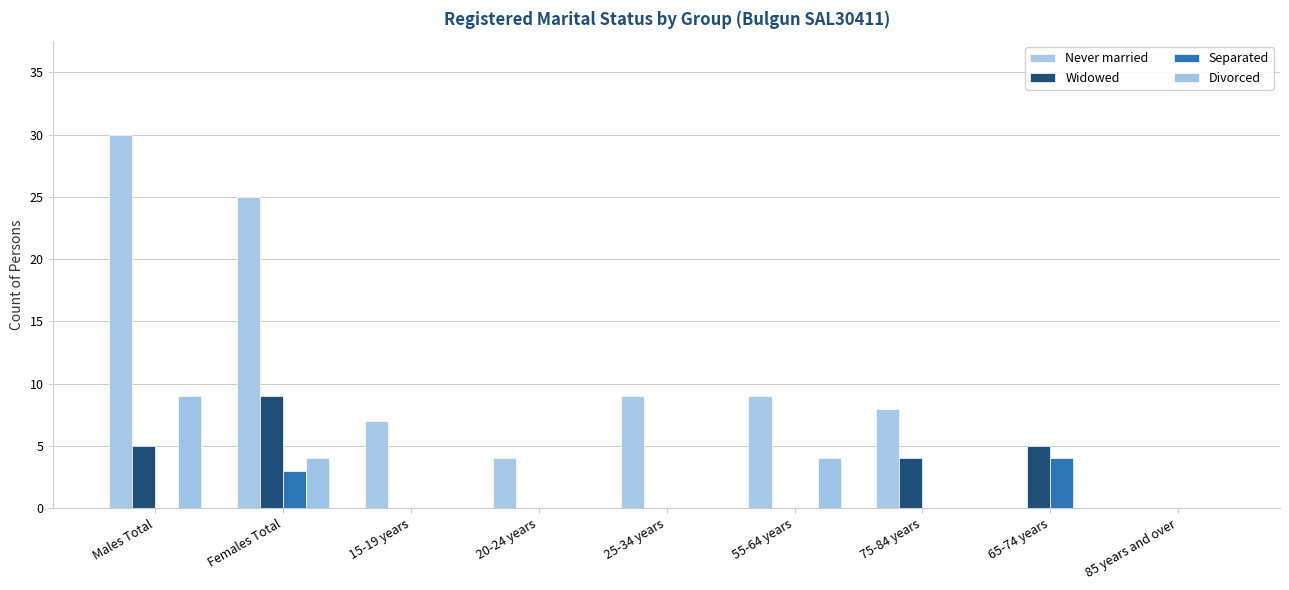

Which series changed the most between Females Total and 85 years and over?

Never married